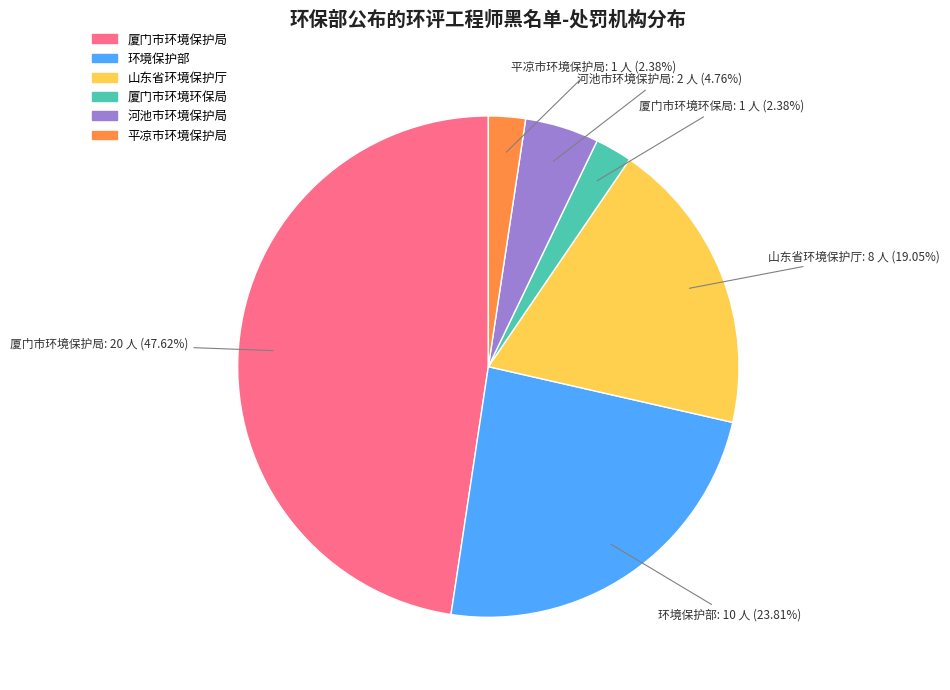

To the nearest percent, what is the difference between the 厦门市环境保护局 and 平凉市环境保护局 slice percentages?

45%